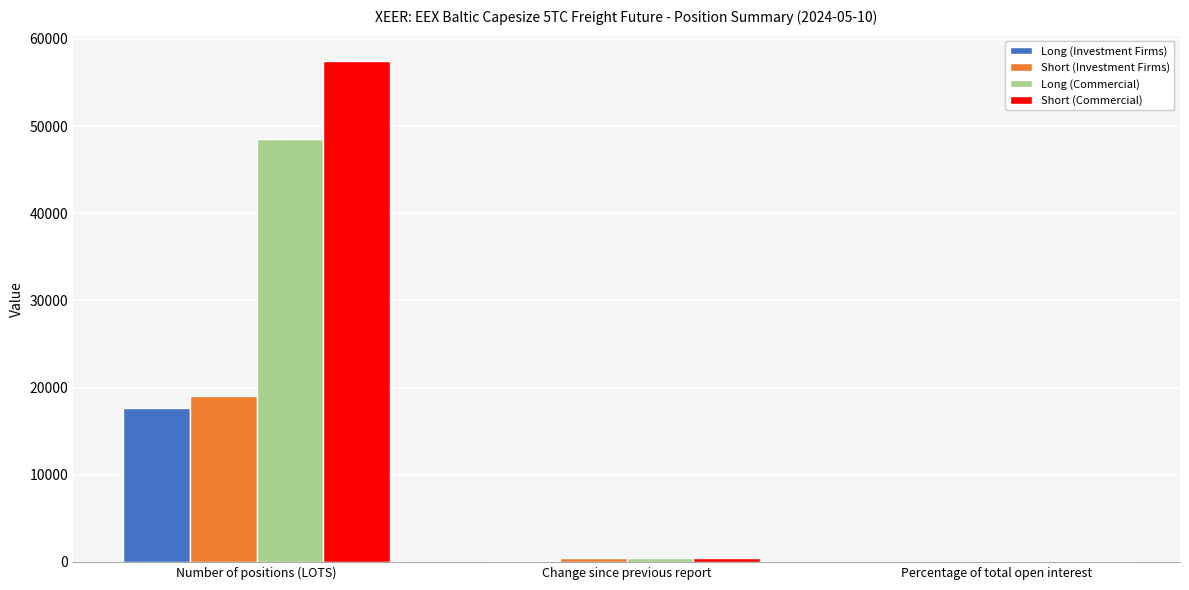

How many data points in Long (Investment Firms) are above 133?

2